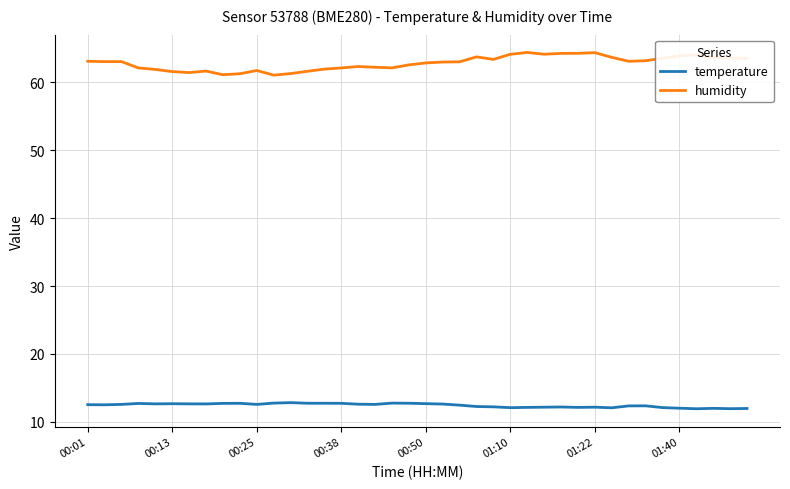

What is the minimum value shown in the chart?

11.9